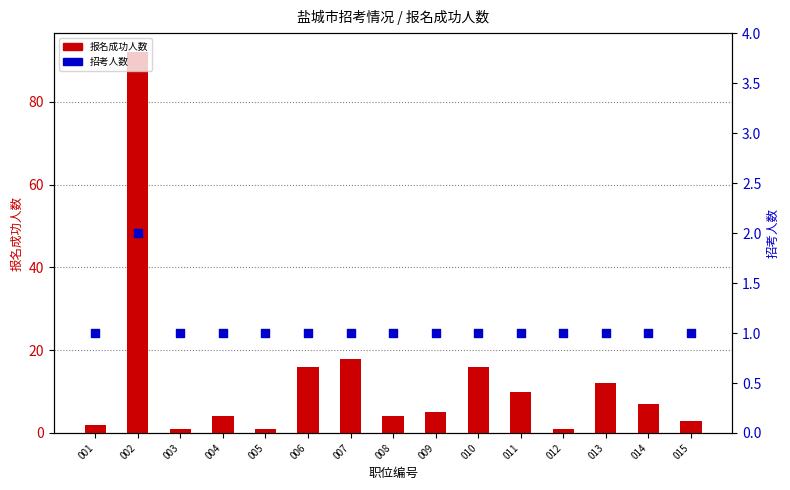

Is the value of 招考人数 at 012 greater than the value of 报名成功人数 at 003?

No